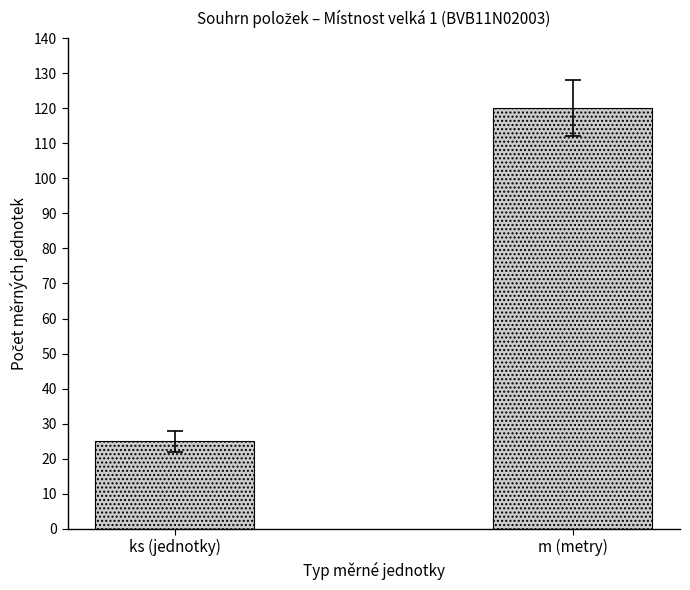

Between ks (jednotky) and m (metry), which is larger?

m (metry)